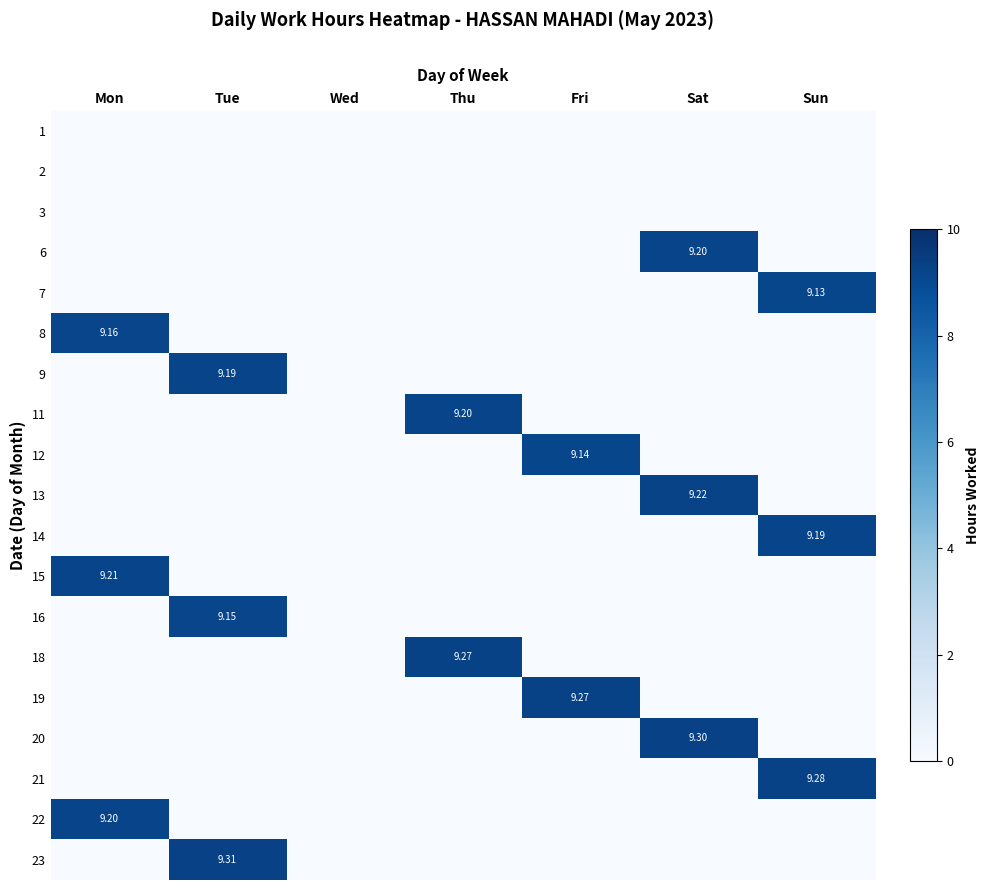

At which category is the sum across all series the highest?

Sat